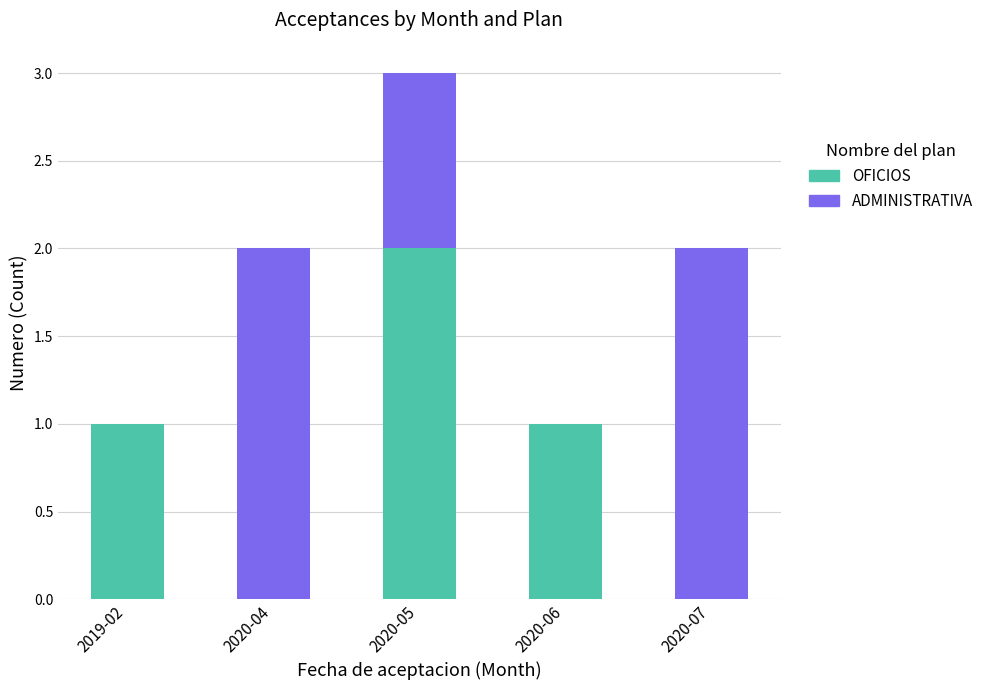

Which category has the highest value in the OFICIOS series?

2020-05